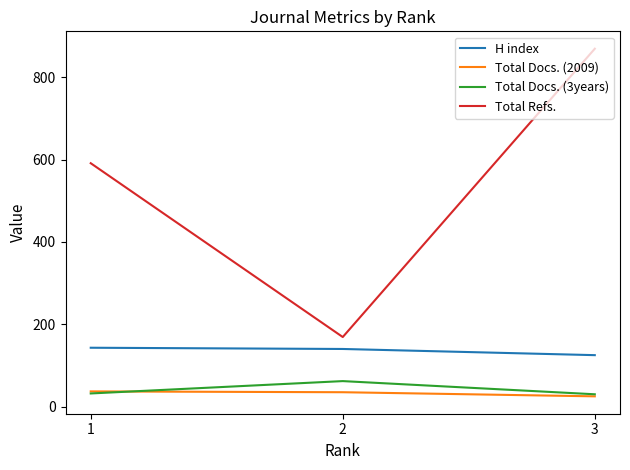

Which series has the largest range (max minus min)?

Total Refs.